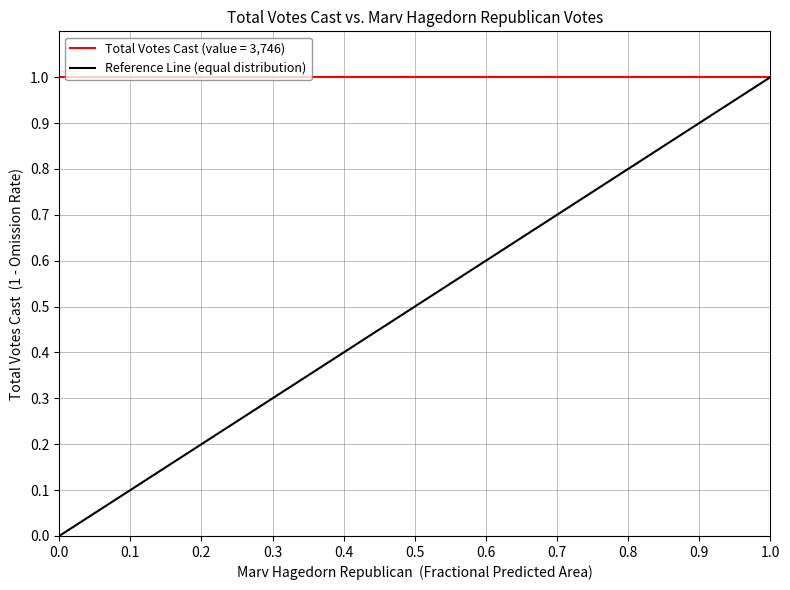

The value at 0.0 is 1. True or false?

False